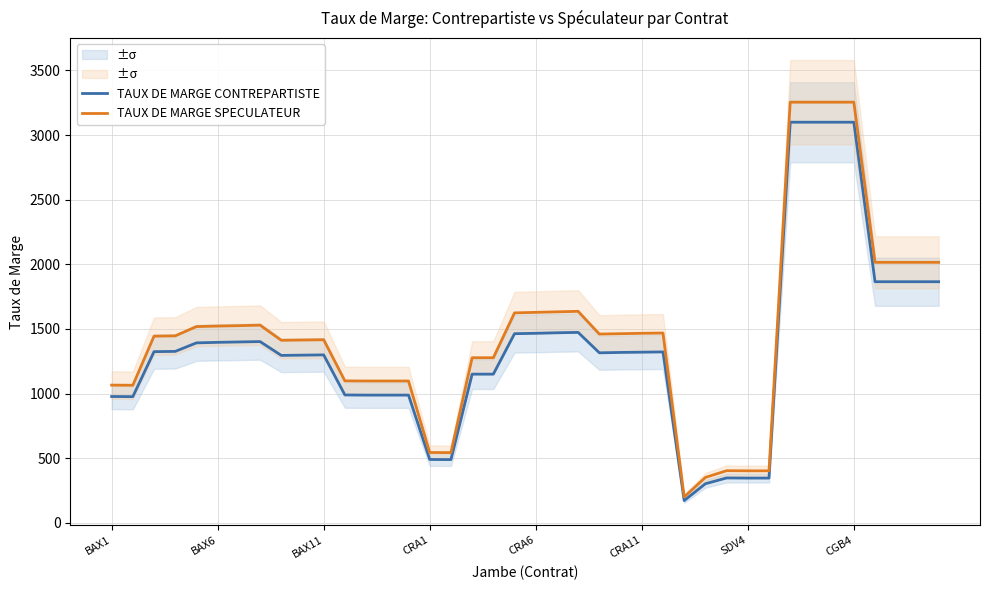

What is the difference between the second highest and minimum values in the TAUX DE MARGE SPECULATEUR series?

3054